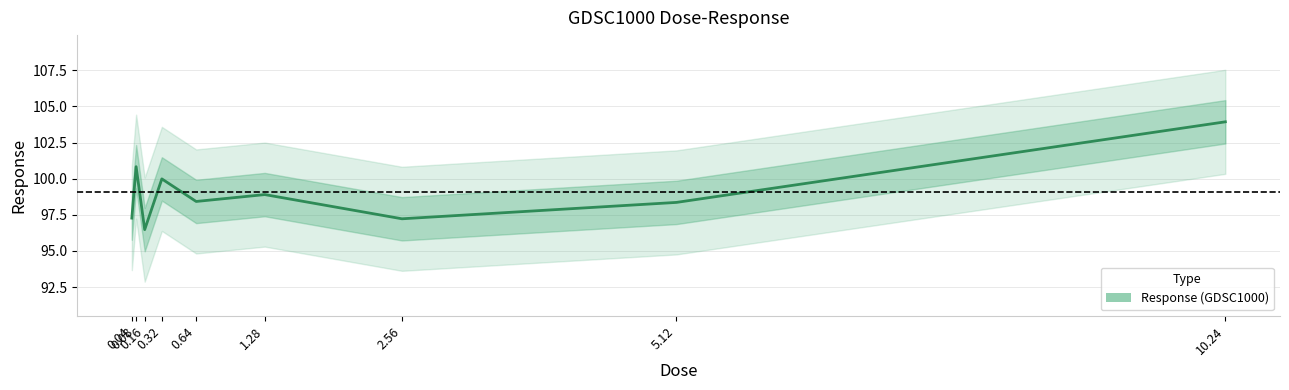

The chart shows a value of 151.4 at 0.04. True or false?

False